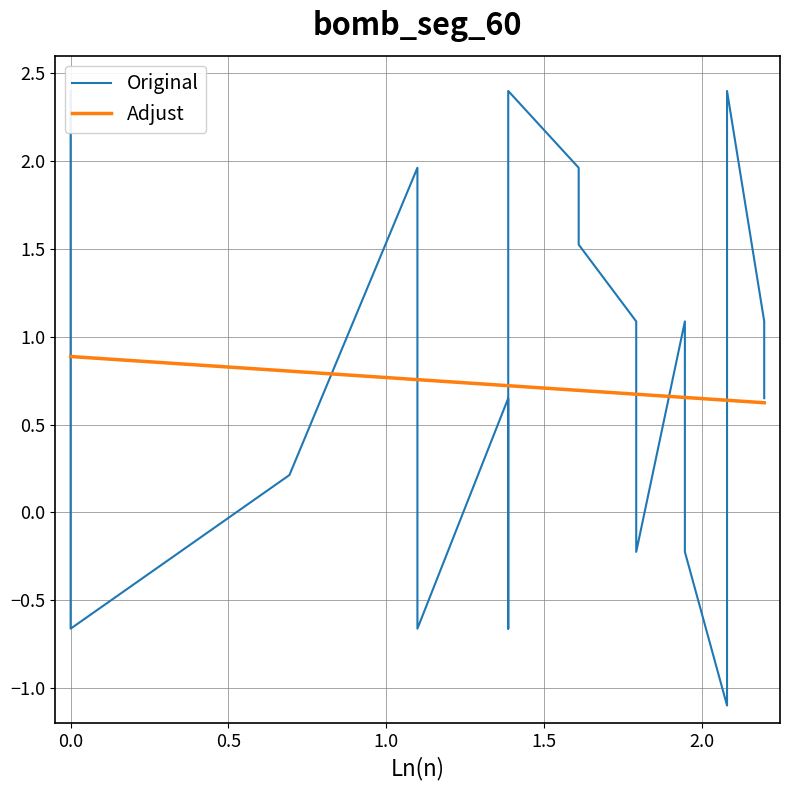

Reading left to right, what are all the values shown in this chart?

Original: 2.4	-0.7	0.2	2.0	1.5	0.2	-0.7	0.6	-0.7	2.4	2.0	1.5	1.1	-0.2	1.1	-0.2	-1.1	-0.2	0.2	2.4	1.1	0.6
Adjust: 0.9	0.9	0.8	0.8	0.8	0.8	0.8	0.7	0.7	0.7	0.7	0.7	0.7	0.7	0.7	0.7	0.6	0.6	0.6	0.6	0.6	0.6